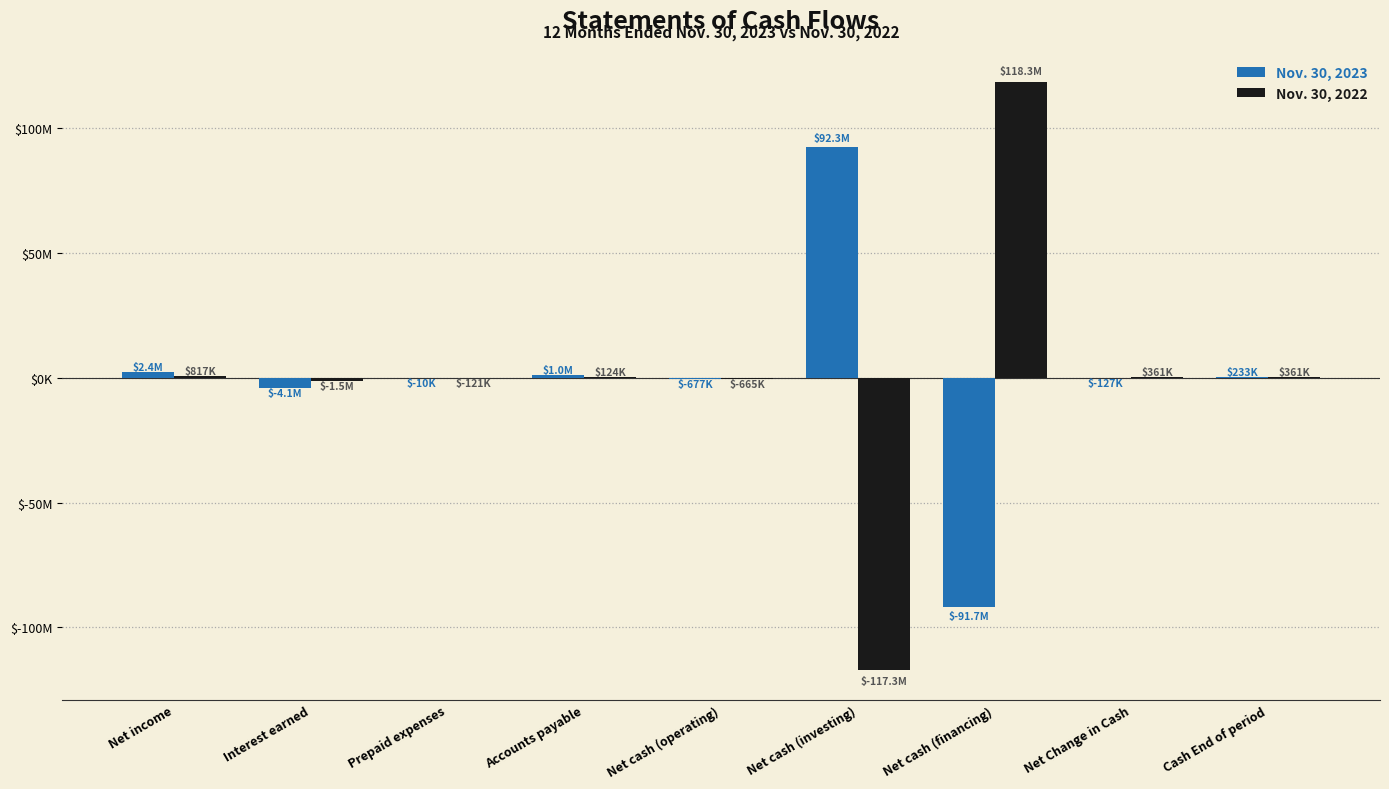

The Nov. 30, 2023 series shows 89185 at Cash End of period. True or false?

False